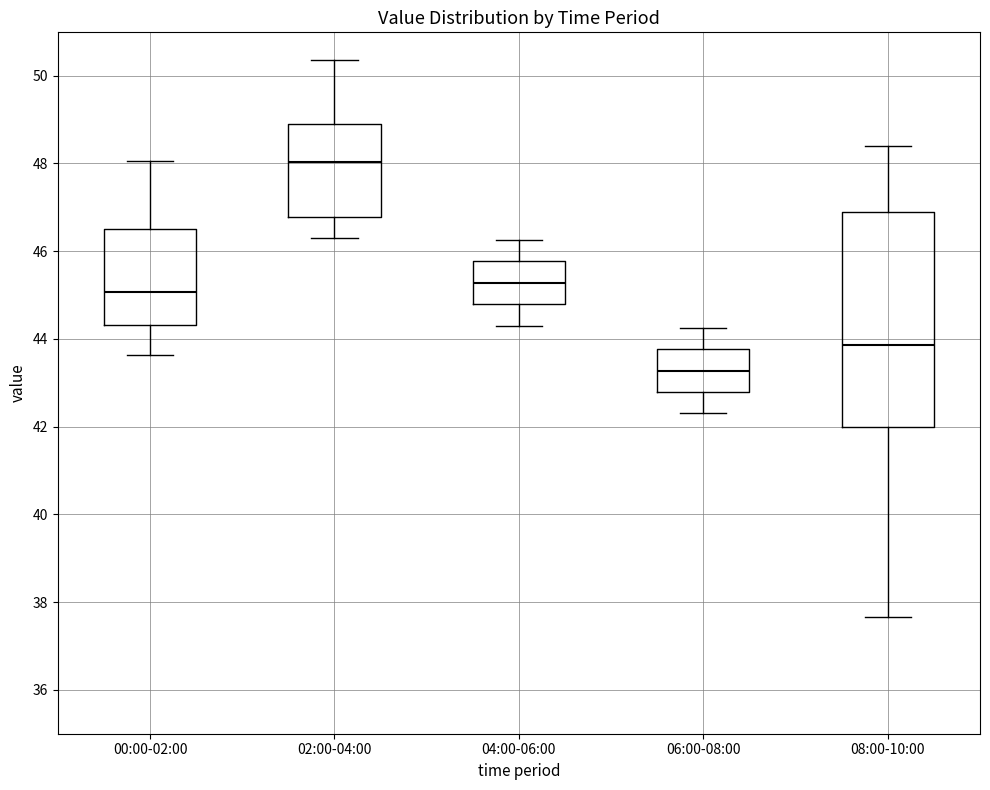

Reading left to right, transcribe this box plot: for each box, give where its median line is, the range the box spans, and where its two whiskers end, as read against the y-axis. The values are not printed on the chart, so give them approximately, as read against the axis.

00:00-02:00: median 45.0, box 44.4 to 46.4, whiskers 43.6 to 48.0
02:00-04:00: median 48.0, box 46.8 to 48.8, whiskers 46.4 to 50.4
04:00-06:00: median 45.2, box 44.8 to 45.8, whiskers 44.4 to 46.2
06:00-08:00: median 43.2, box 42.8 to 43.8, whiskers 42.4 to 44.2
08:00-10:00: median 43.8, box 42.0 to 46.8, whiskers 37.6 to 48.4